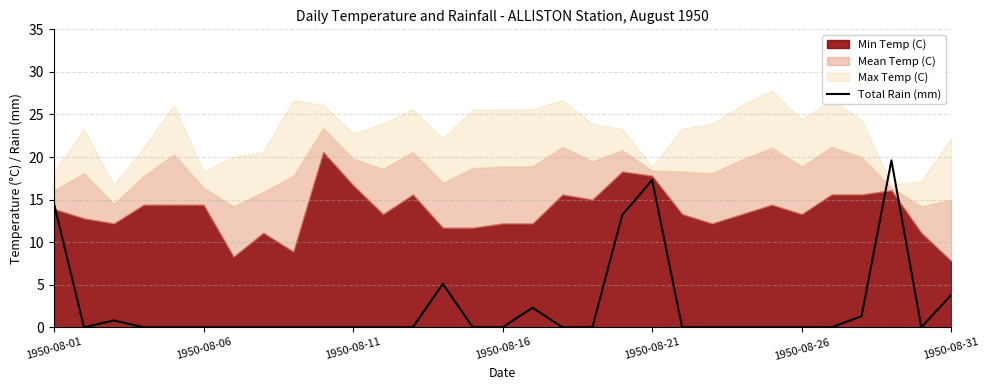

What is the highest value of the Total Rain (mm) series?

19.6